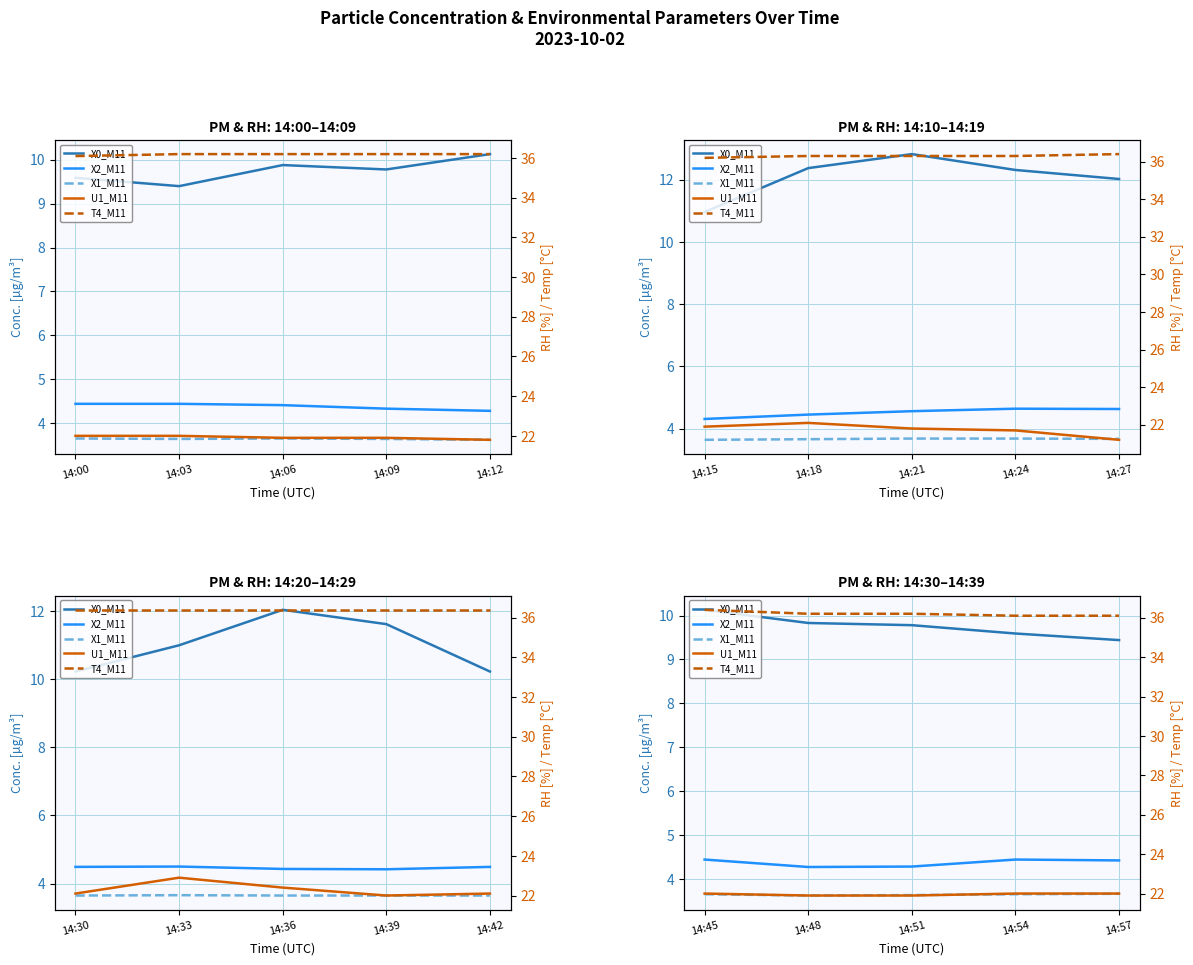

What are all the series names shown in the legend?

X0_M11, X2_M11, X1_M11, U1_M11, T4_M11